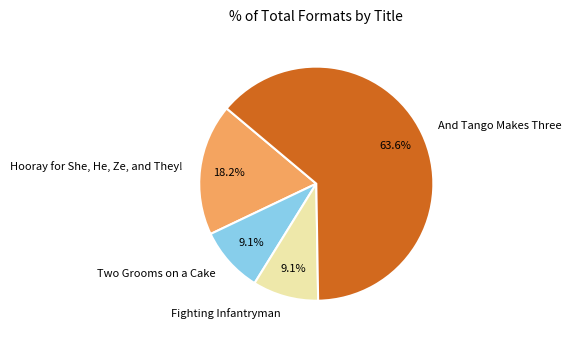

Is it true that Fighting Infantryman is 16% of the pie?

False